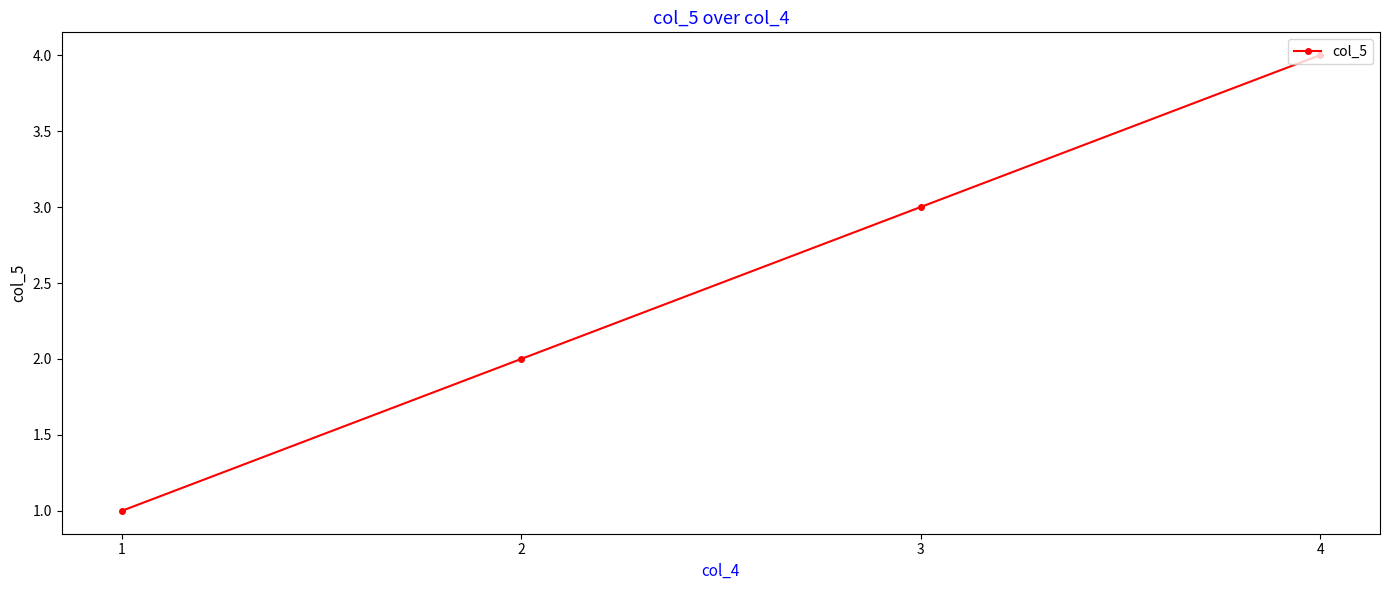

Reading right to left, transcribe all the data shown in this chart.

4	3	2	1